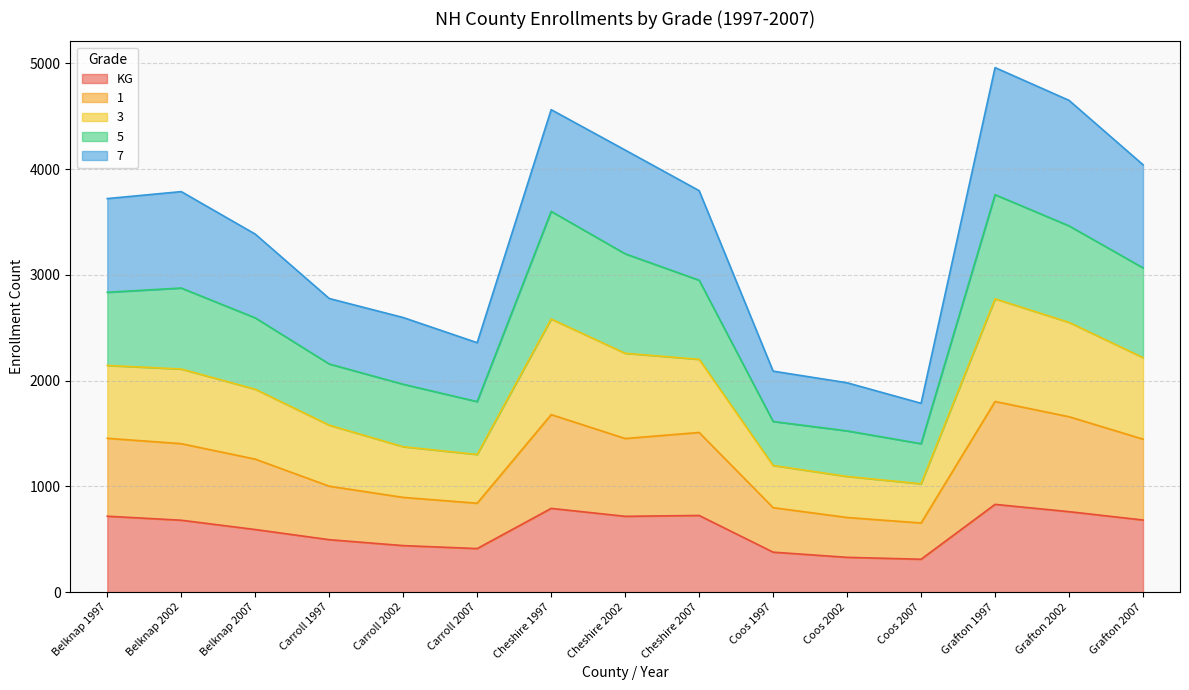

What is the maximum value for KG?

830